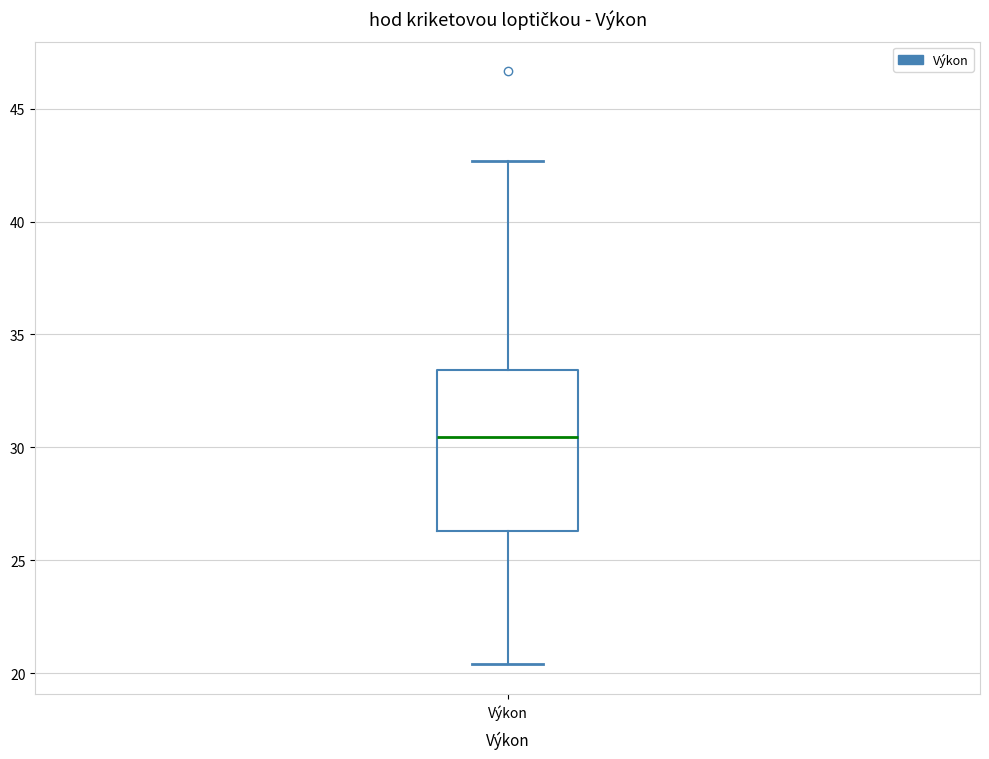

Read this box plot against the y-axis: the position of the median line, the range covered by the box, and the ends of both whiskers. The values are not printed on the chart, so give them approximately, as read against the axis.

median 30.5, box 26.5 to 33.5, whiskers 20.5 to 42.5